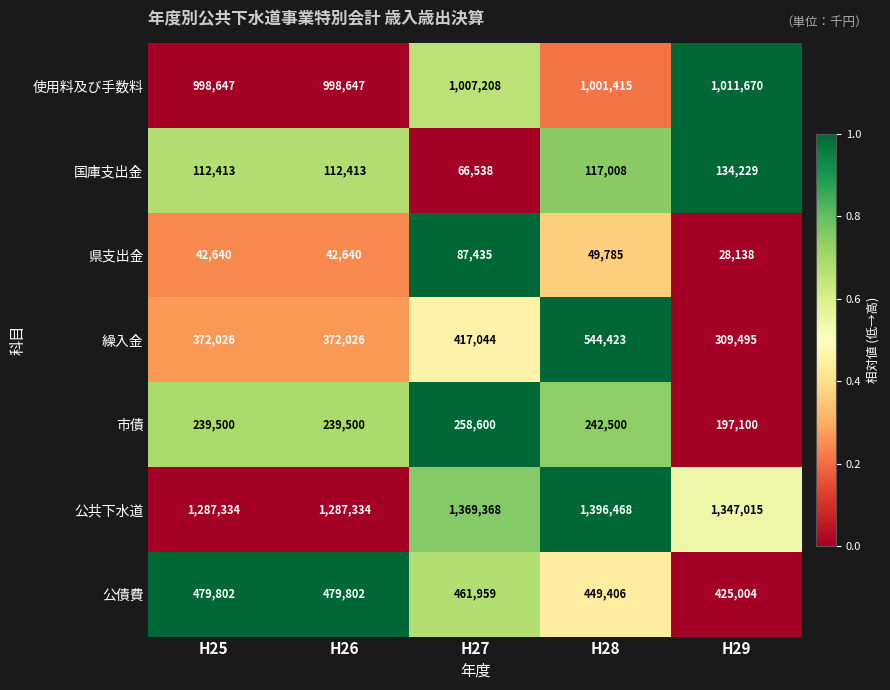

Which series has the widest spread of values?

繰入金